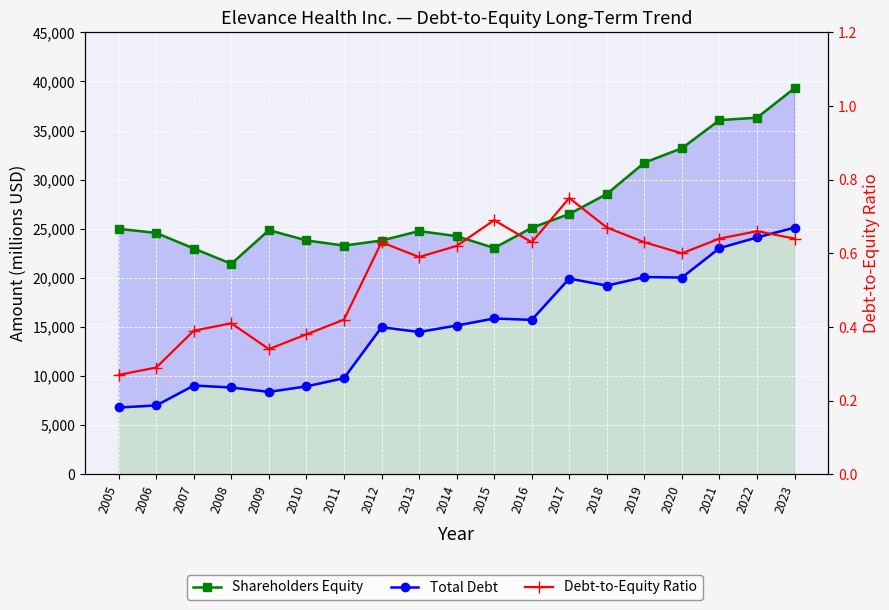

Where does the Total Debt series first go above 15152?

2015